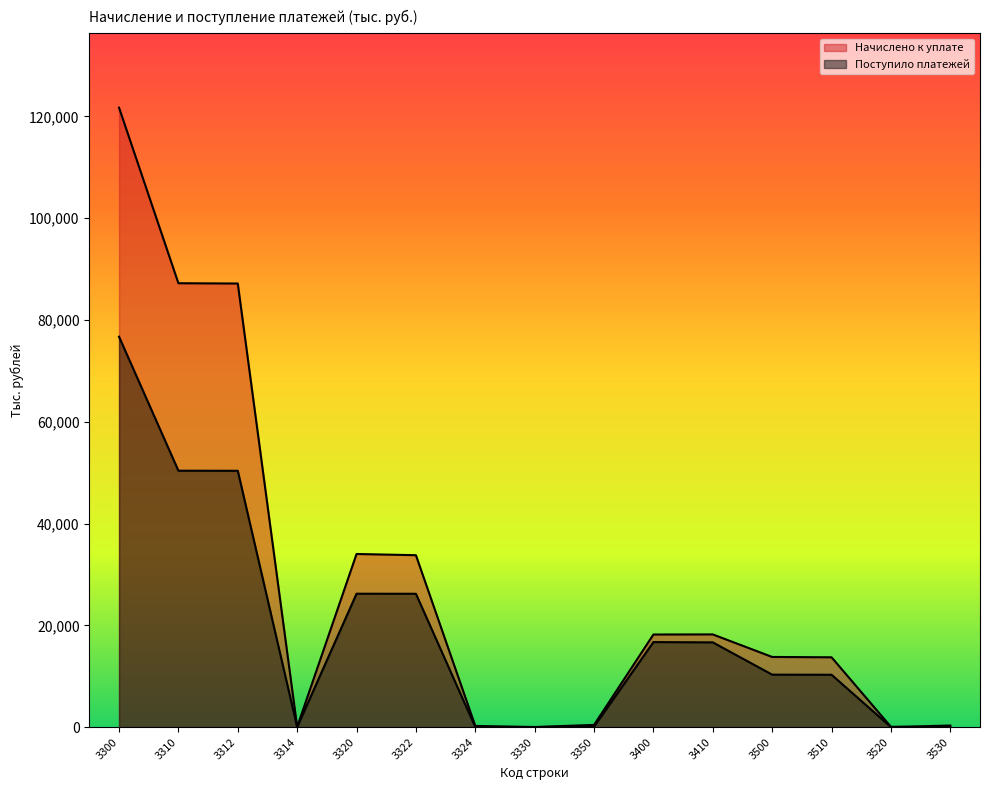

Which category has the lowest value across all series?

3530